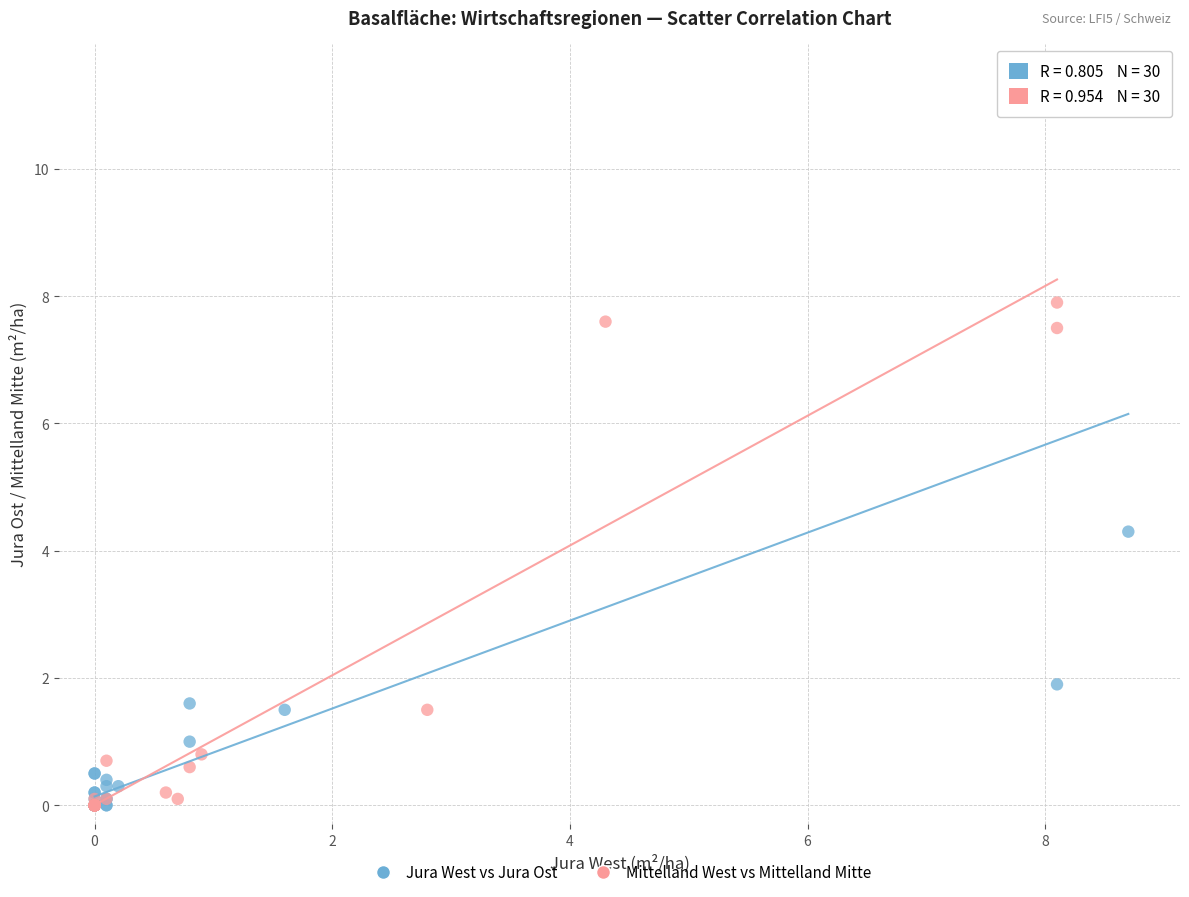

Which series has the widest spread of Y values?

Jura West vs Jura Ost